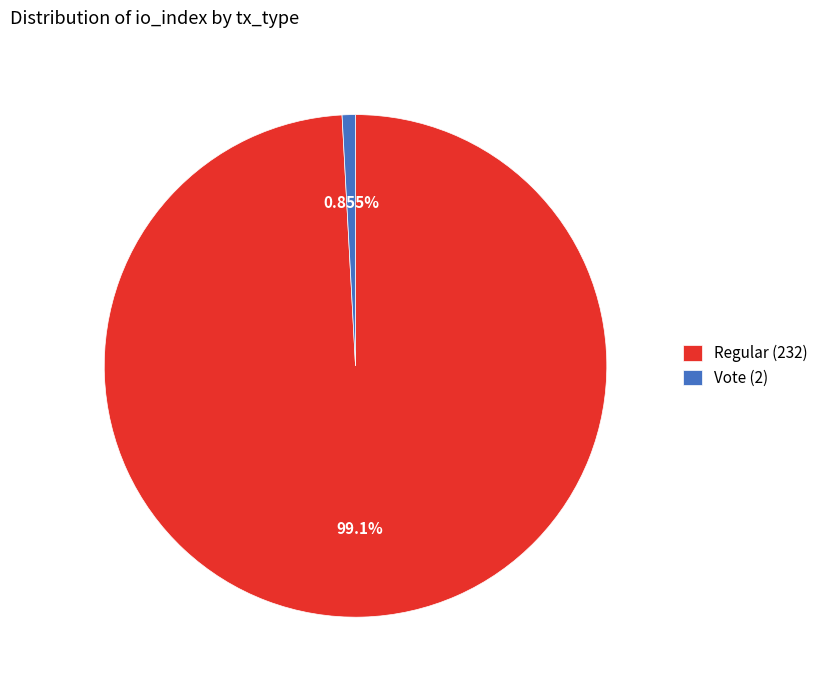

To the nearest percent, what percentage of the pie is Vote (2)?

1%